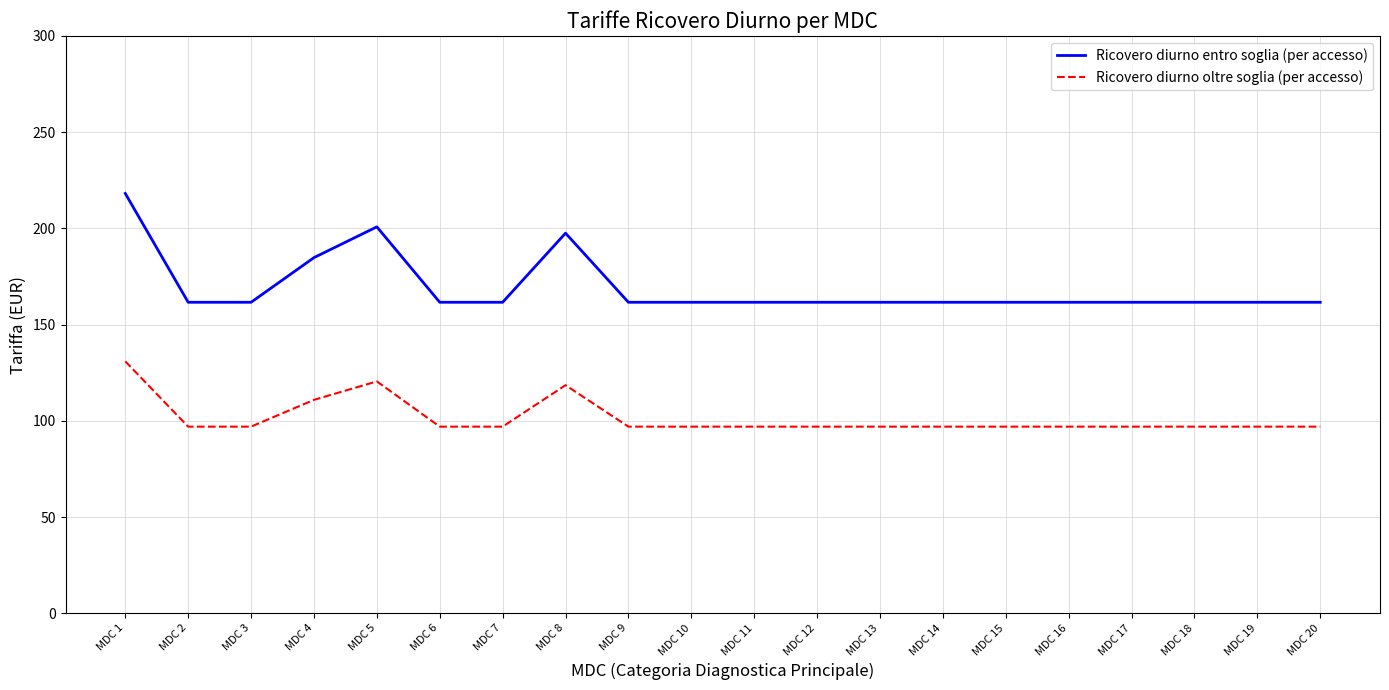

Which series has the largest range (max minus min)?

Ricovero diurno entro soglia (per accesso)